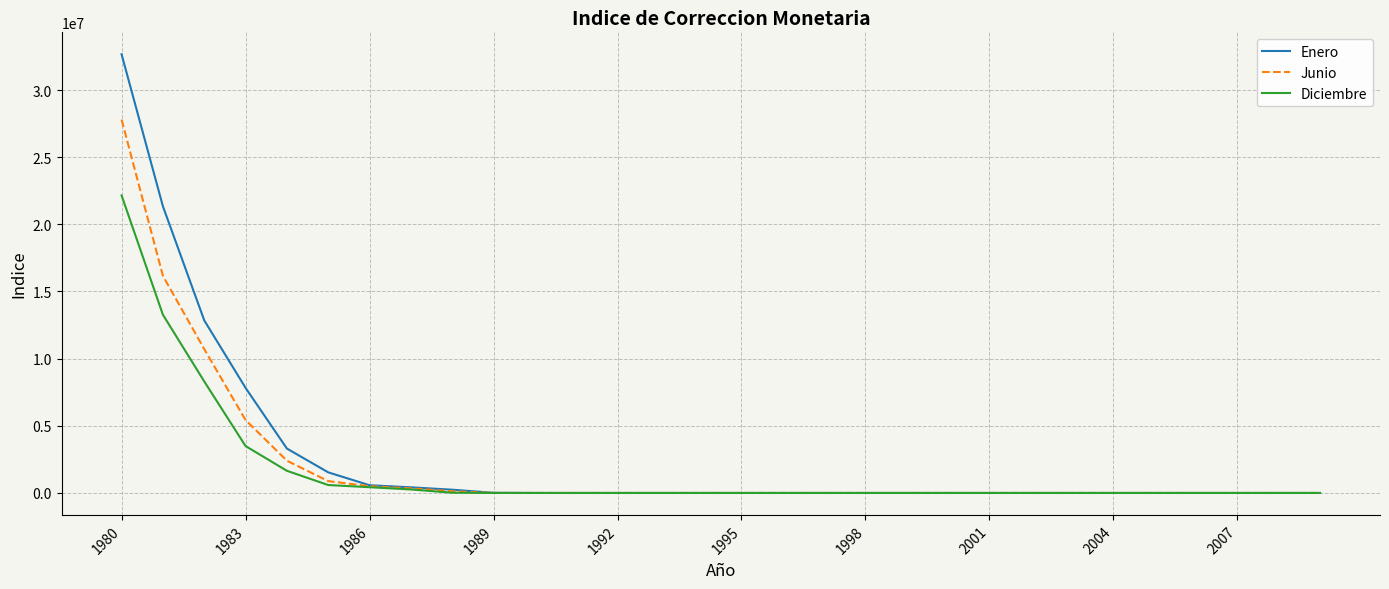

Rank the series by their maximum value, from lowest to highest.

Diciembre, Junio, Enero